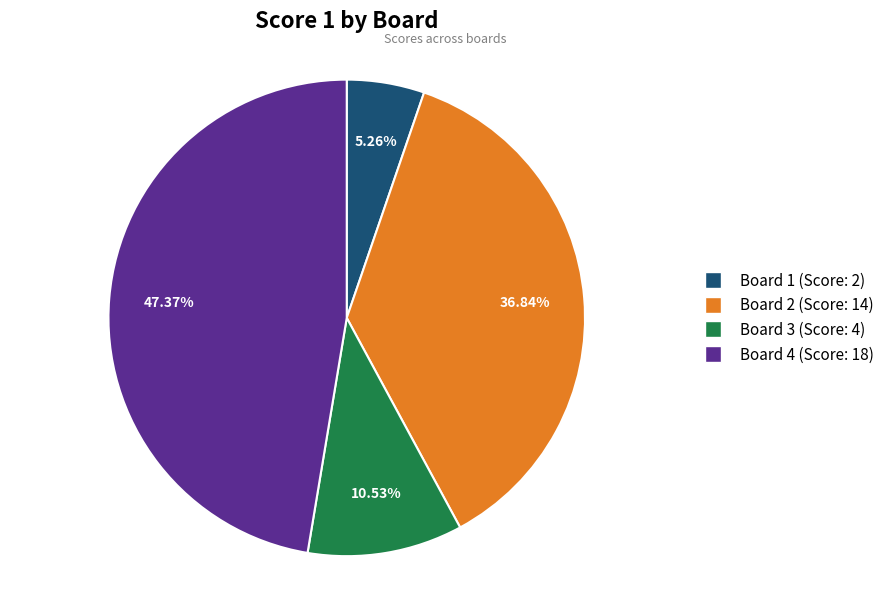

Which slice is the largest?

Board 4